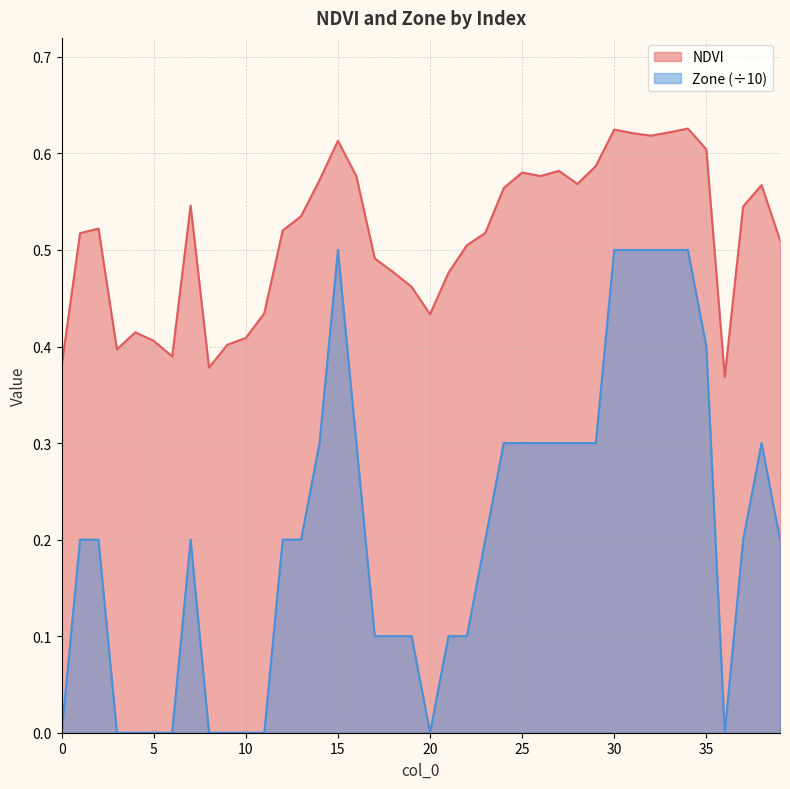

At how many categories does at least one series exceed 0?

40